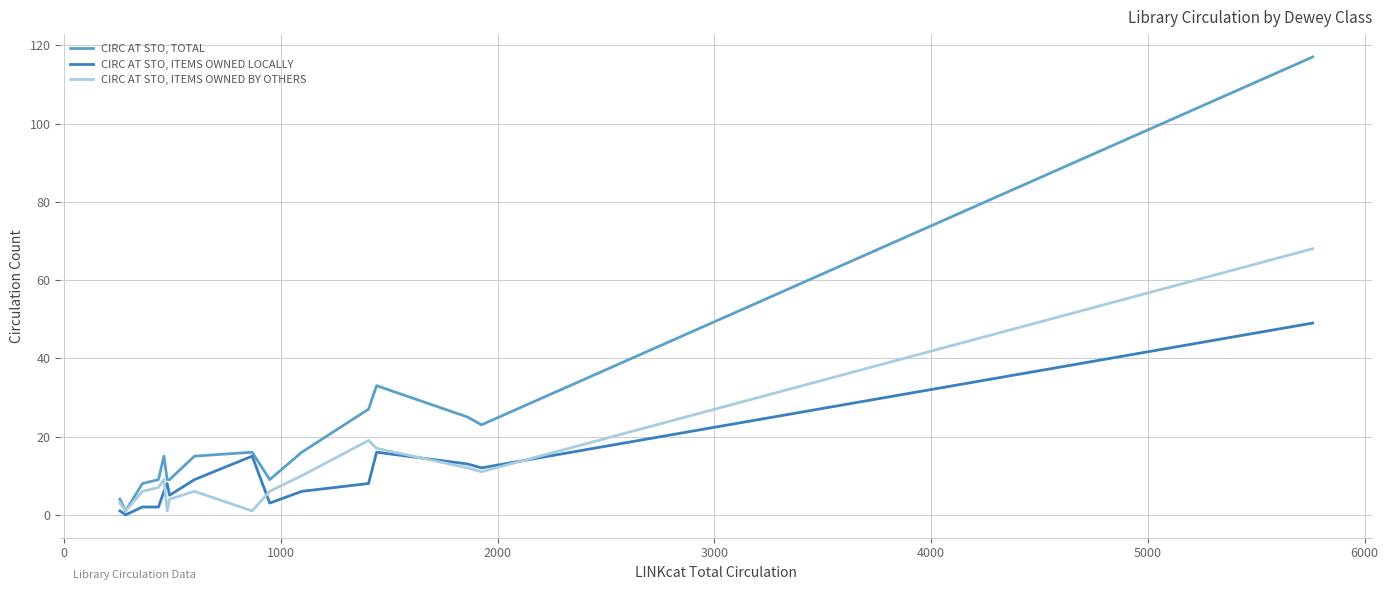

Which series has the largest total across all categories?

CIRC AT STO, TOTAL